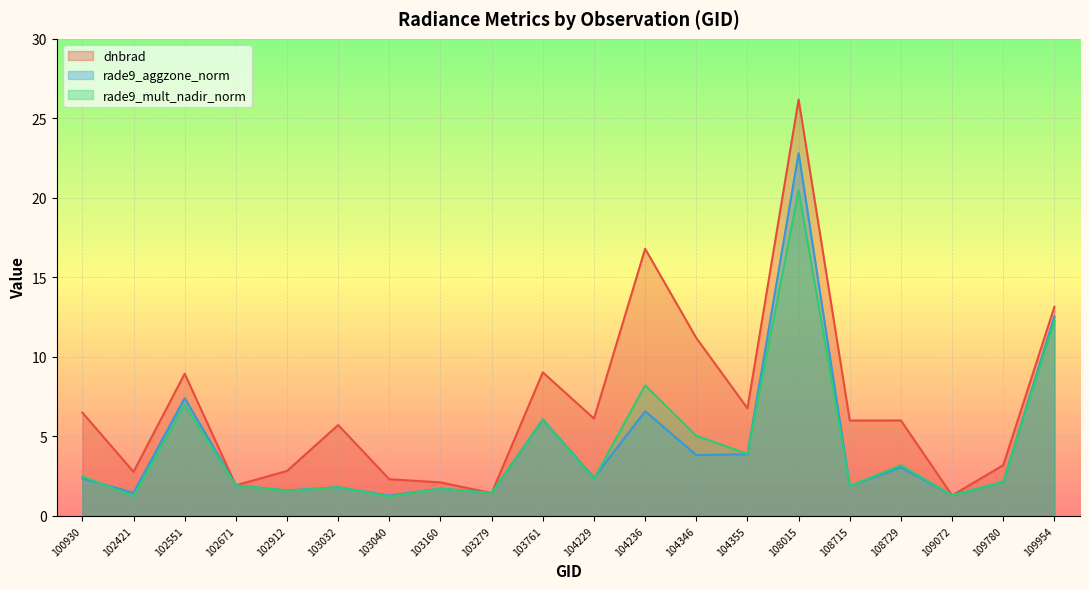

True or false: rade9_aggzone_norm and rade9_mult_nadir_norm intersect in this chart.

True